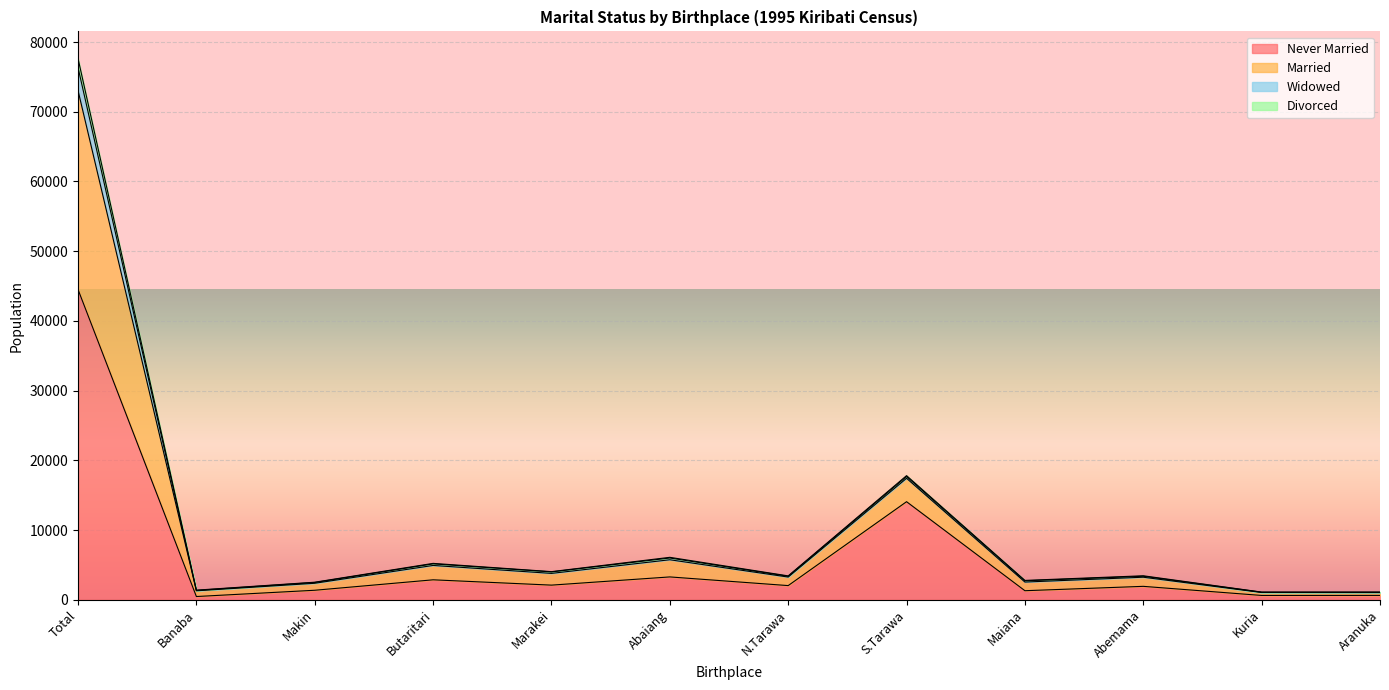

The Married series shows 9442 at Abaiang. True or false?

False